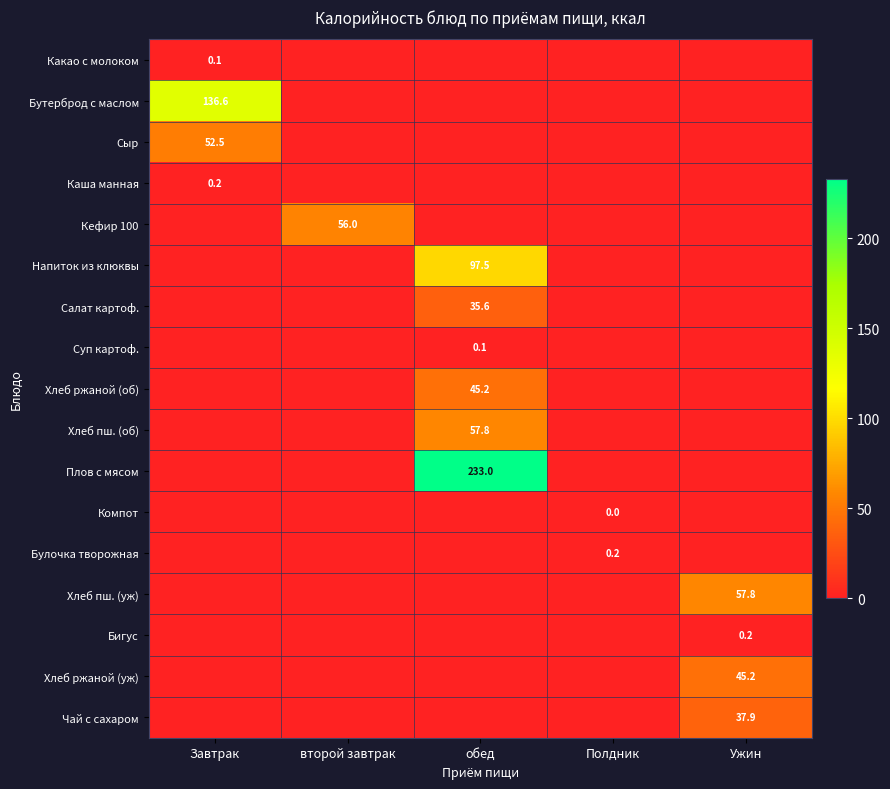

Is it true that Хлеб ржаной (об) equals 45.2 at обед?

True